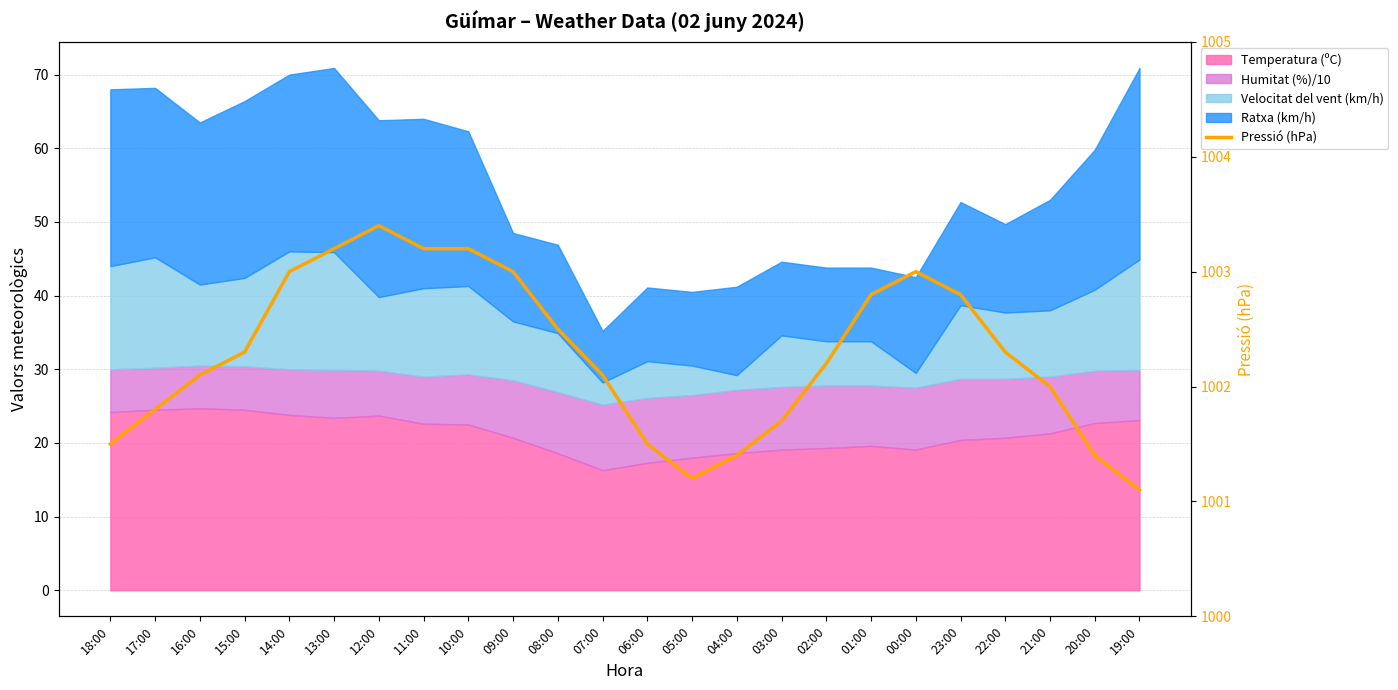

How many points are lower than both their immediate neighbors (excluding endpoints)?

1